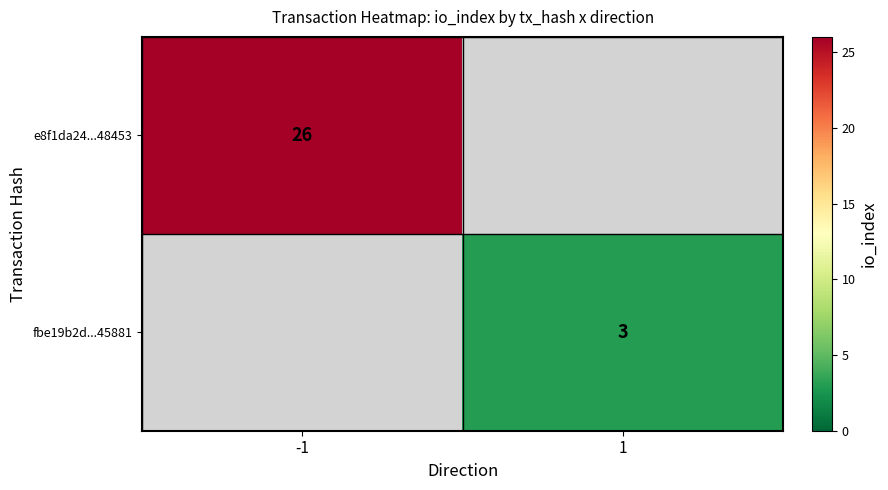

Is it true that e8f1da24...48453 equals 10 at -1?

False